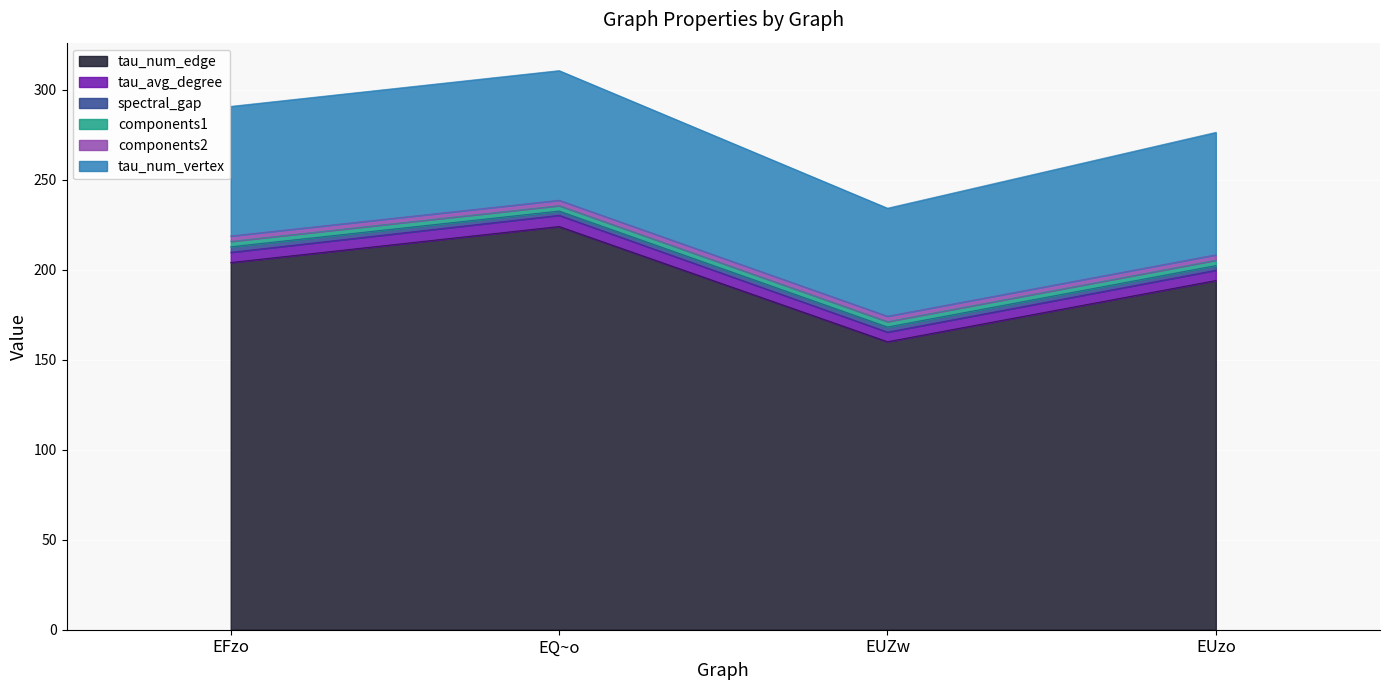

Reading left to right, list all the values displayed in this chart.

tau_num_edge: 204.0	224.0	160.0	194.0
tau_avg_degree: 5.7	6.2	5.3	5.7
spectral_gap: 3.1	2.4	2.8	2.6
components1: 3.0	3.0	3.0	3.0
components2: 3.0	3.0	3.0	3.0
tau_num_vertex: 72.0	72.0	60.0	68.0